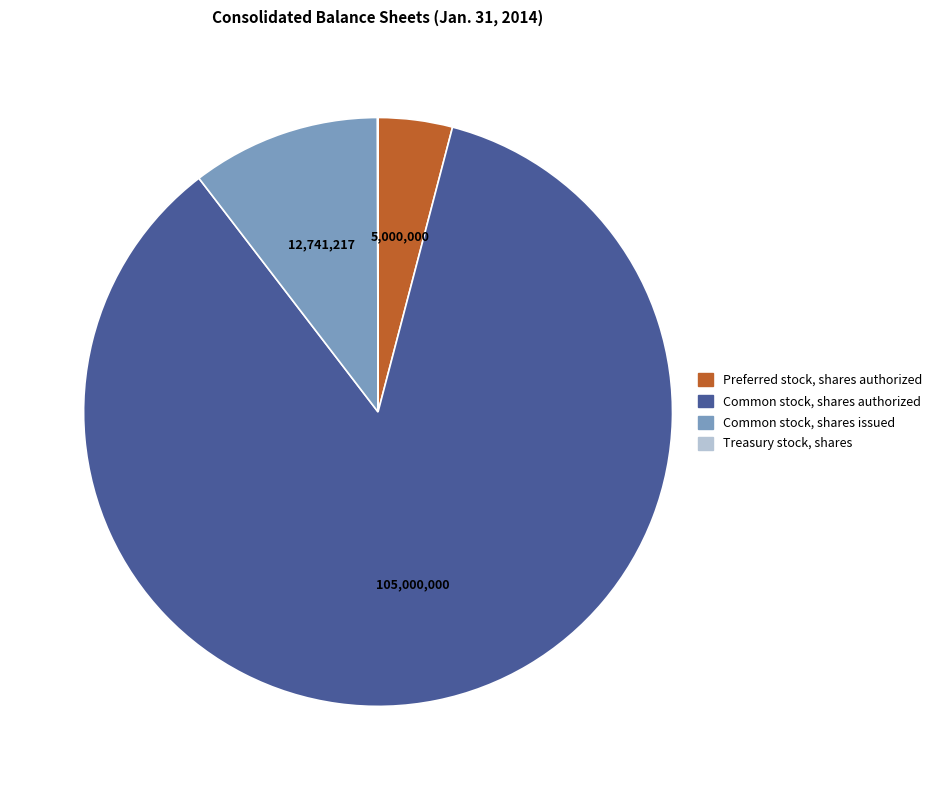

Does Common stock, shares issued represent more than half of the total?

No